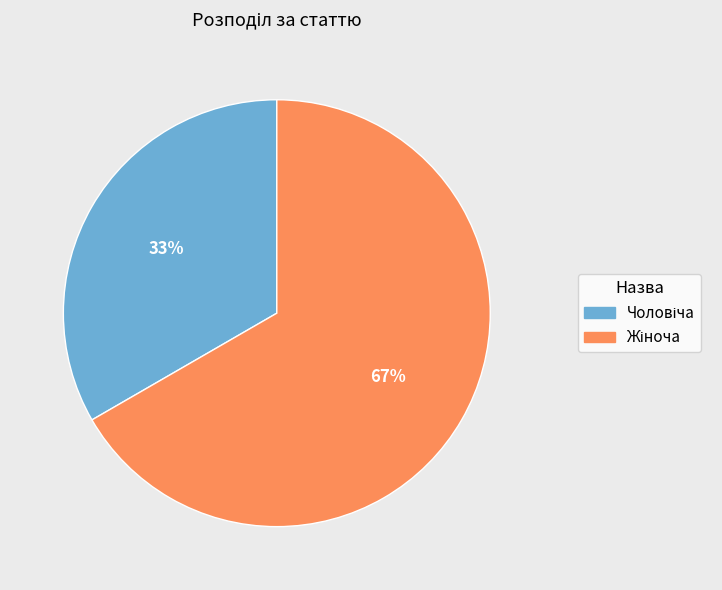

Is there any slice that represents more than half of the pie?

Yes